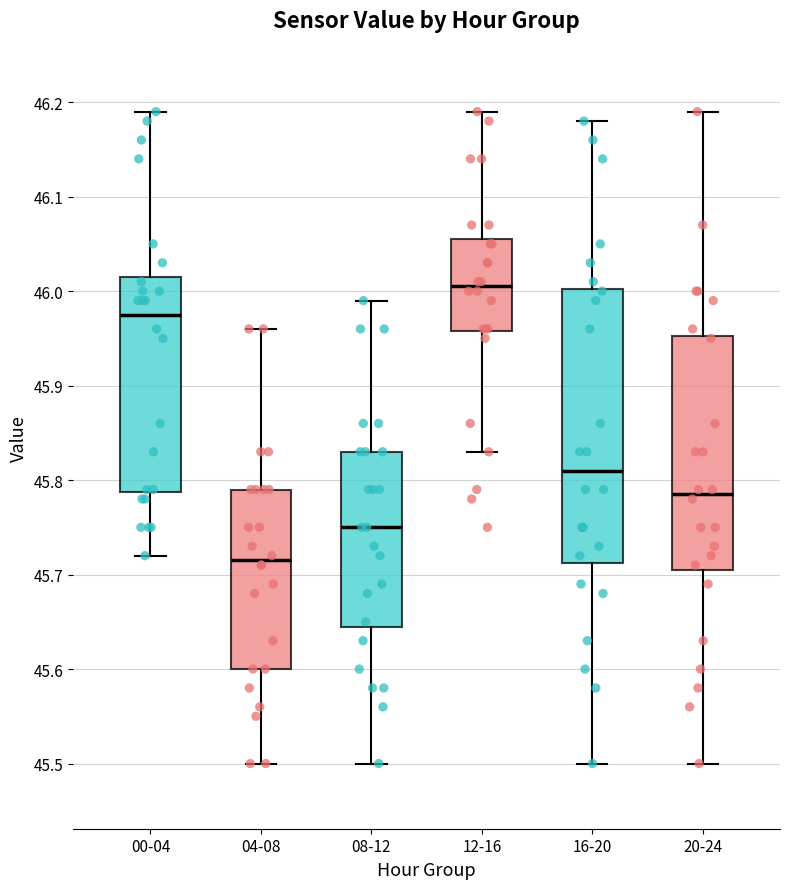

Reading left to right, transcribe this box plot: for each box, give where its median line is, the range the box spans, and where its two whiskers end, as read against the y-axis. The values are not printed on the chart, so give them approximately, as read against the axis.

00-04: median 45.98, box 45.79 to 46.02, whiskers 45.72 to 46.19
04-08: median 45.72, box 45.60 to 45.79, whiskers 45.50 to 45.96
08-12: median 45.75, box 45.65 to 45.83, whiskers 45.50 to 45.99
12-16: median 46.01, box 45.96 to 46.06, whiskers 45.83 to 46.19
16-20: median 45.81, box 45.71 to 46.00, whiskers 45.50 to 46.18
20-24: median 45.79, box 45.71 to 45.95, whiskers 45.50 to 46.19